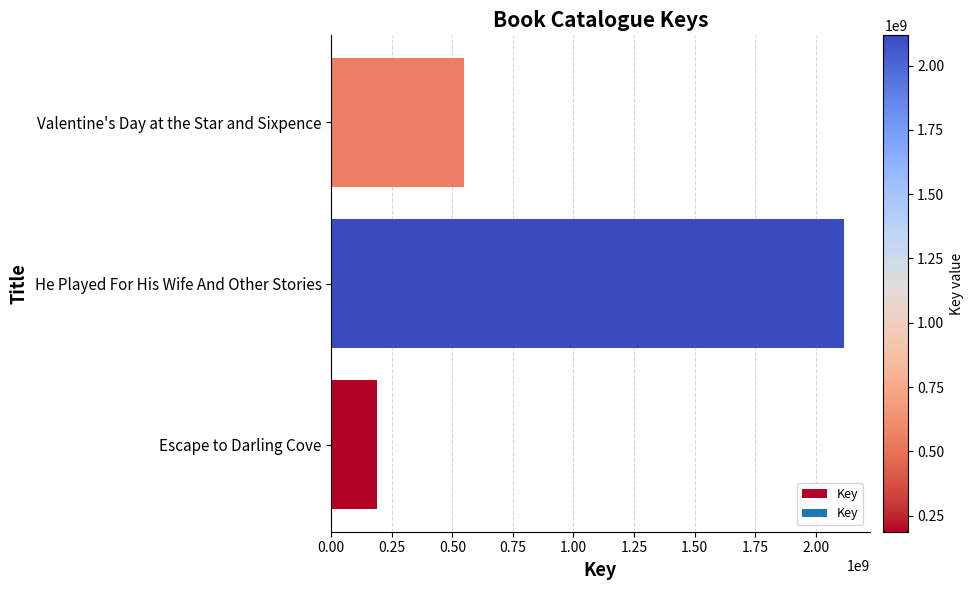

What is the difference between the maximum and second lowest values?

1567455392